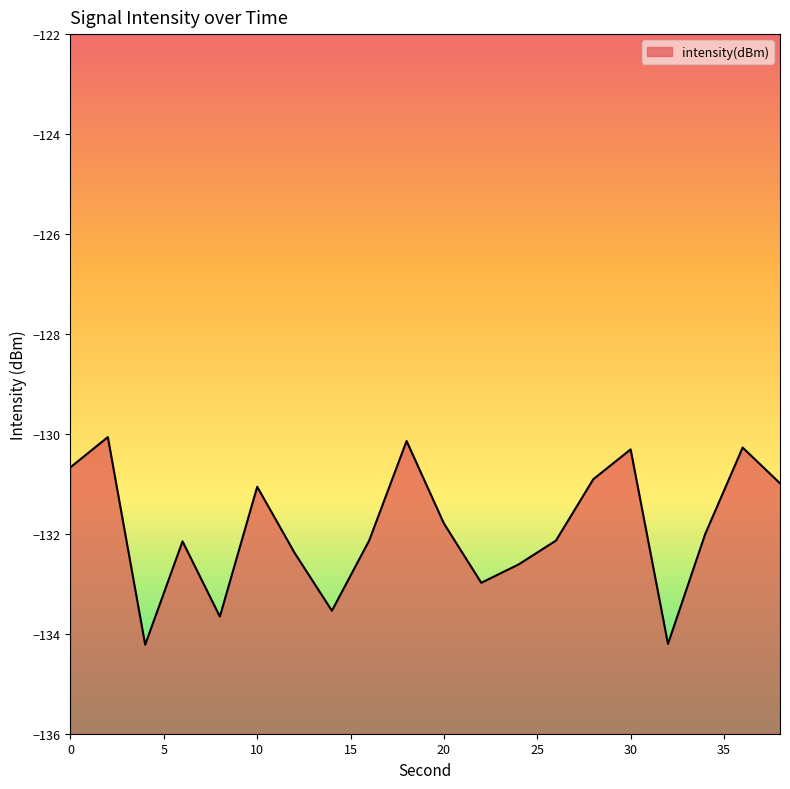

What is the value of the 6th point from the left?

-131.1